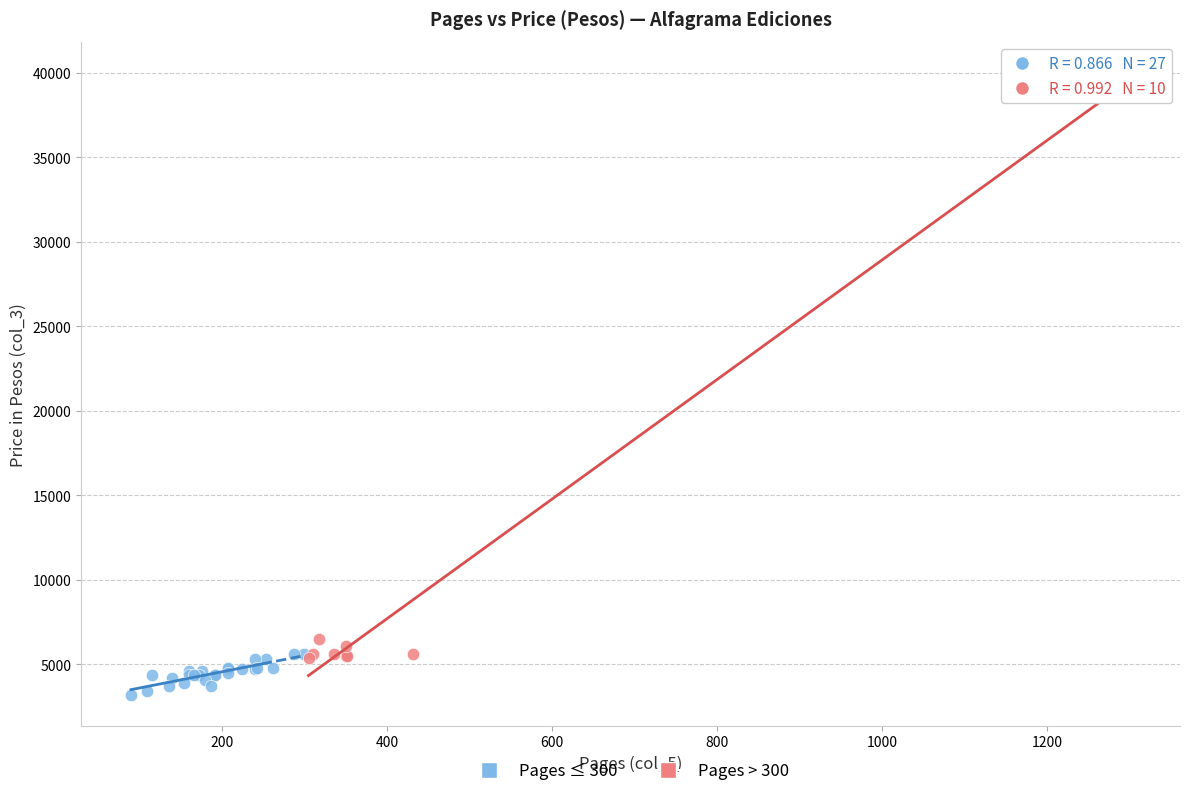

What are all the series names shown in the legend?

Pages ≤ 300, Pages > 300